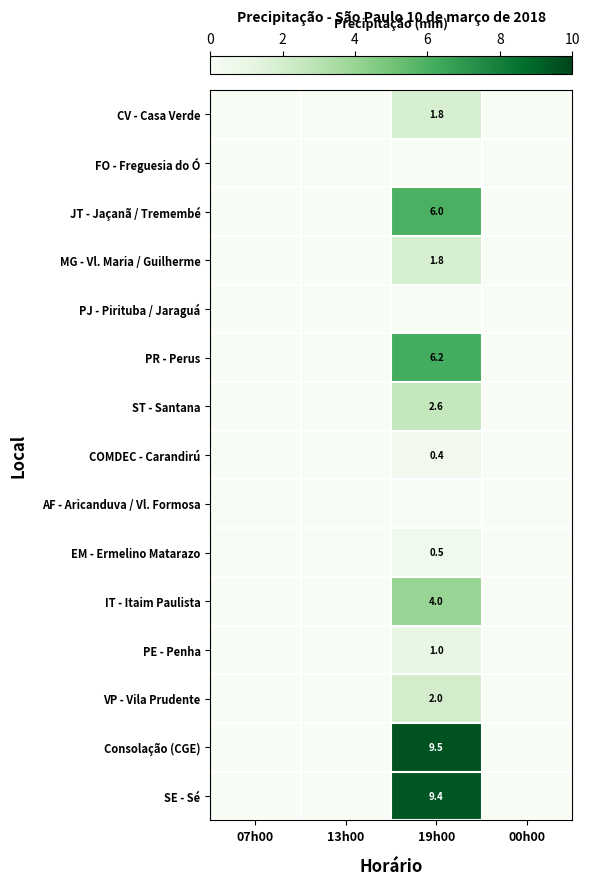

How many values in the VP - Vila Prudente series exceed 0?

1